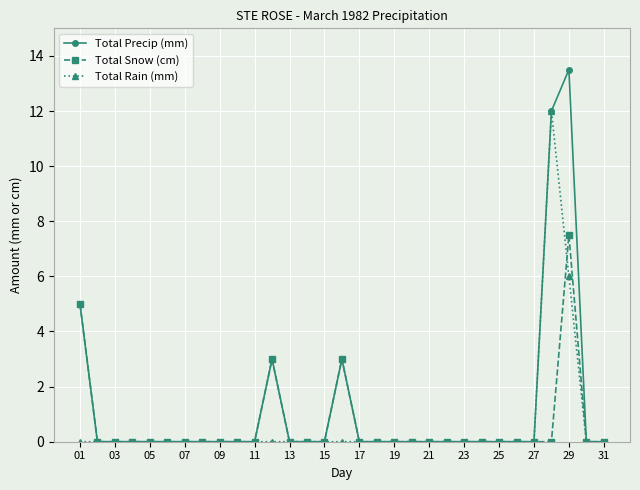

How many categories are shown in the chart?

31